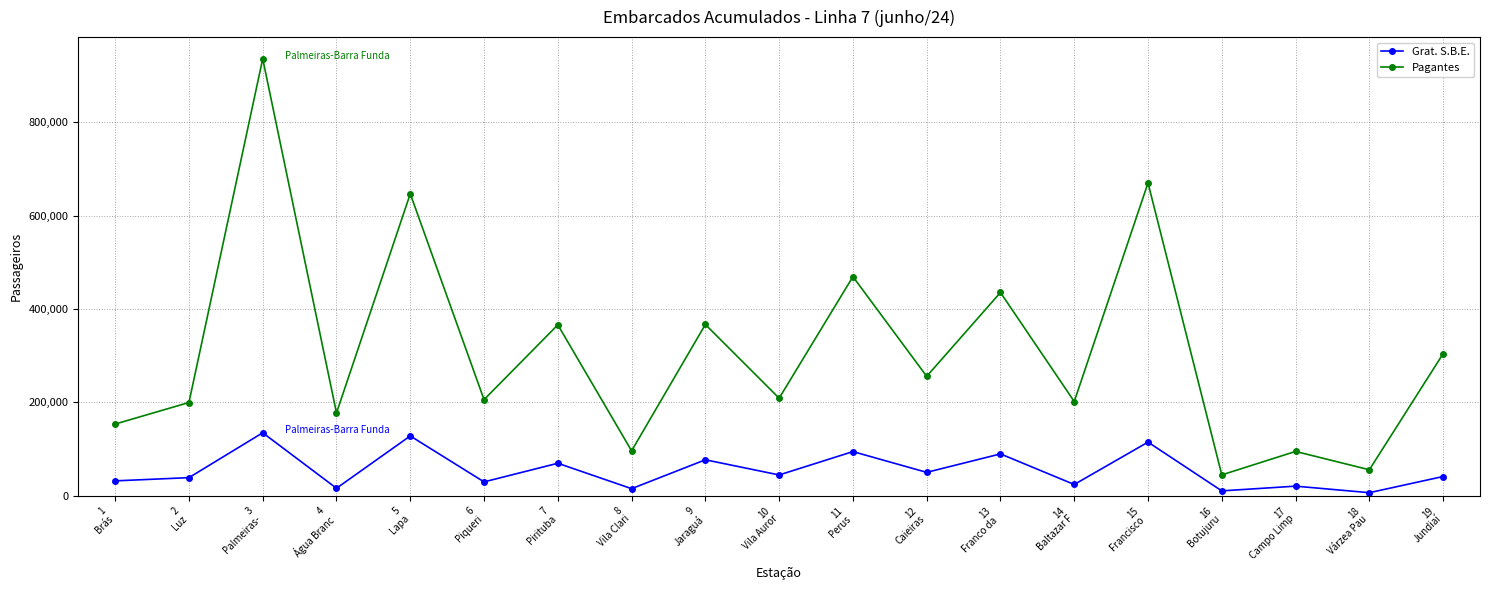

Which category has the highest value in the Pagantes series?

3
Palmeiras-